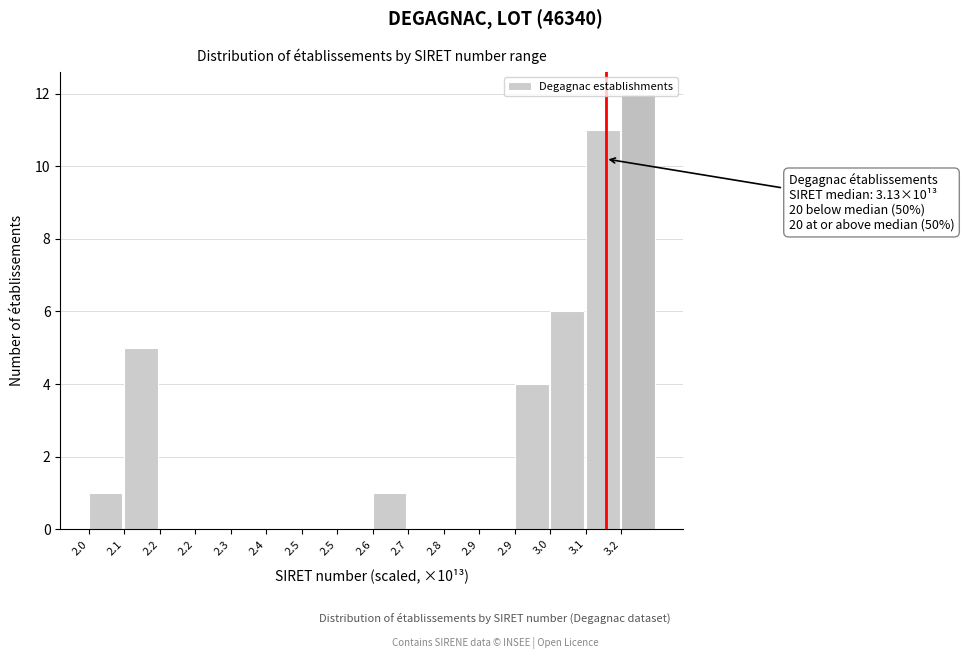

Are the bars horizontal?

No